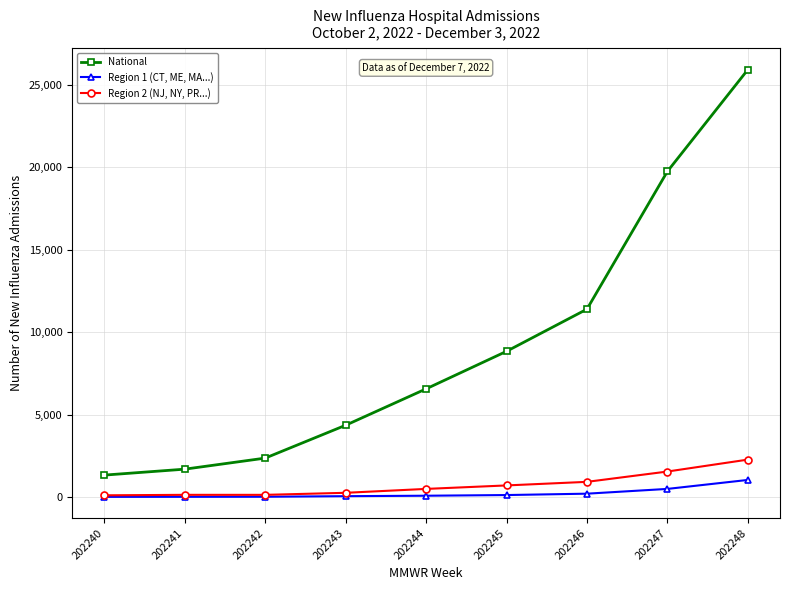

What is the total value across all series at 202240?

1452